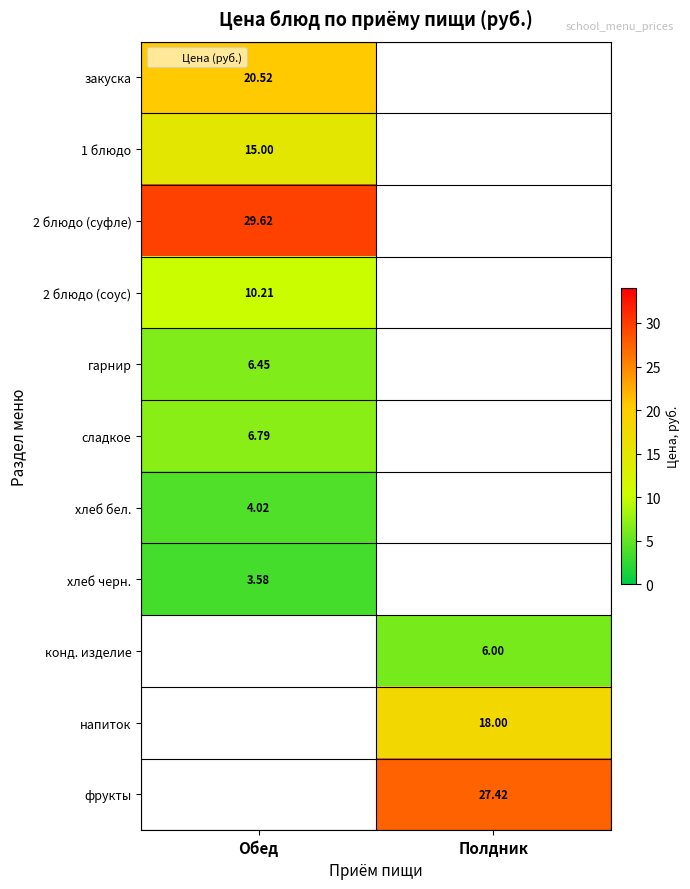

The value of напиток at Полдник is 5.4. True or false?

False